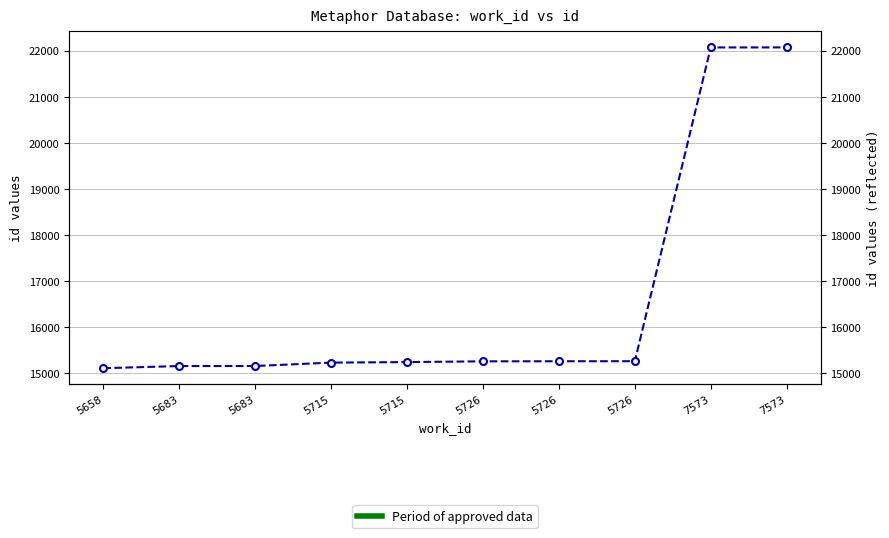

How many data points does each series have?

10